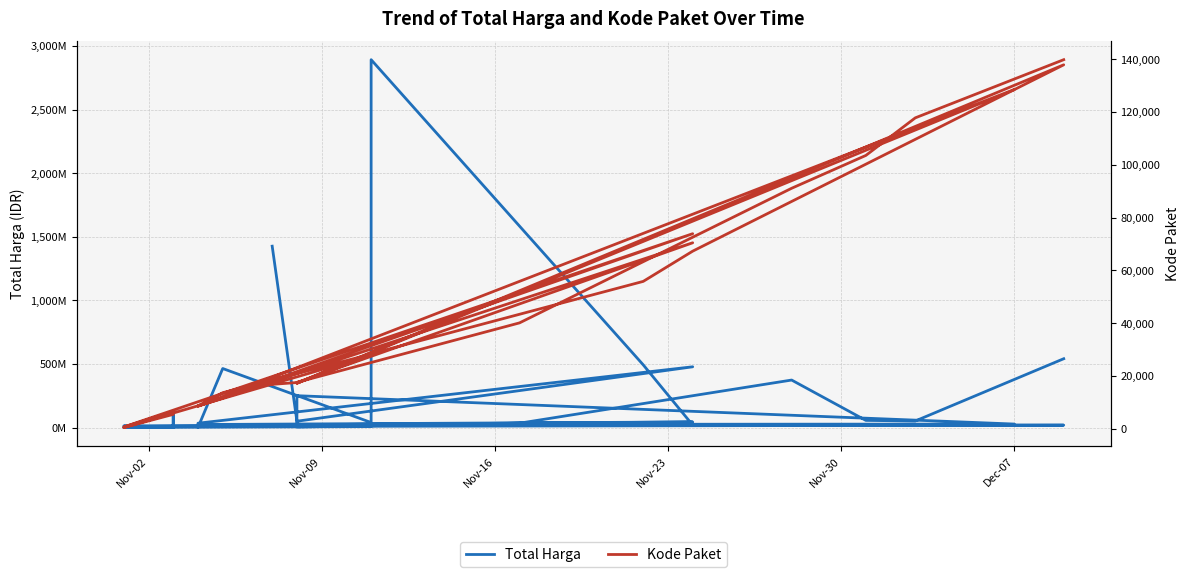

At which label does Kode Paket first exceed 17272?

Nov-09